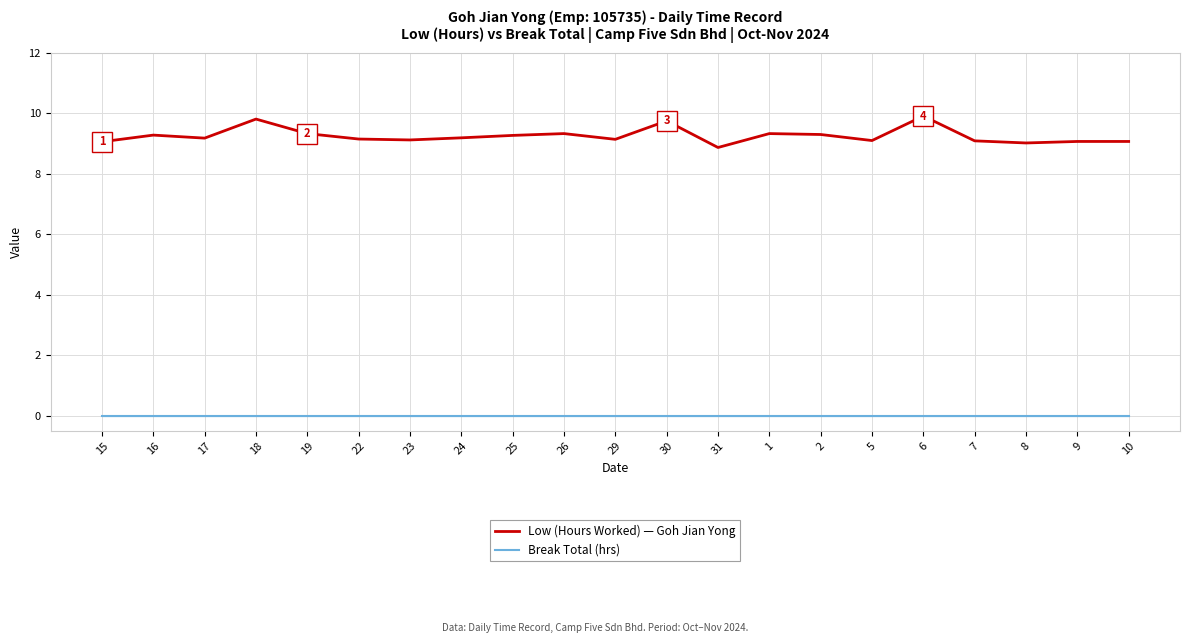

What is the total value across all series at 23?

9.1